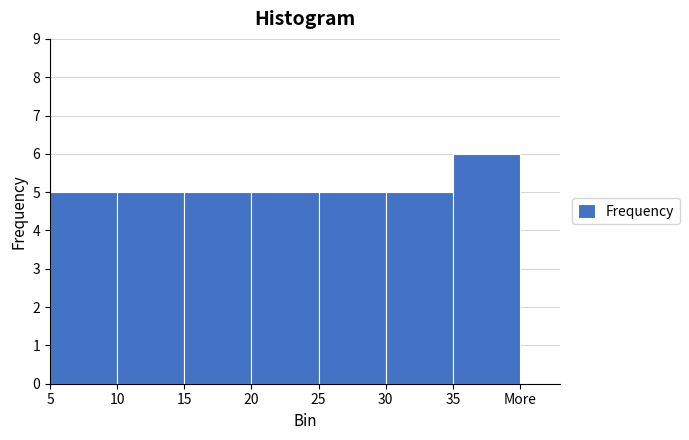

Reading left to right, list all the values displayed in this chart.

5	5	5	5	5	5	6